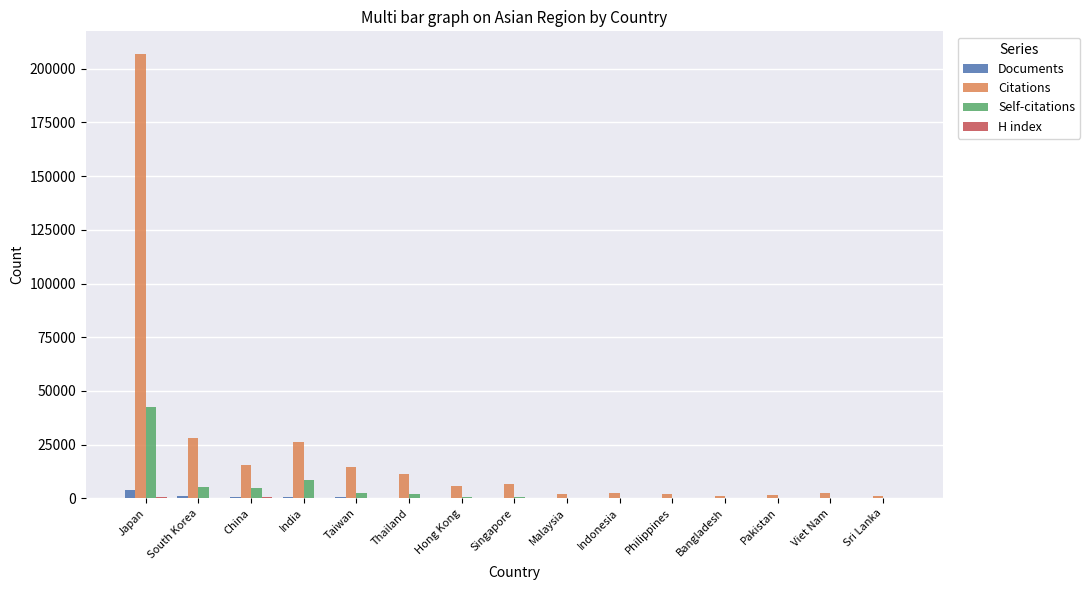

How many distinct data groups are displayed?

4